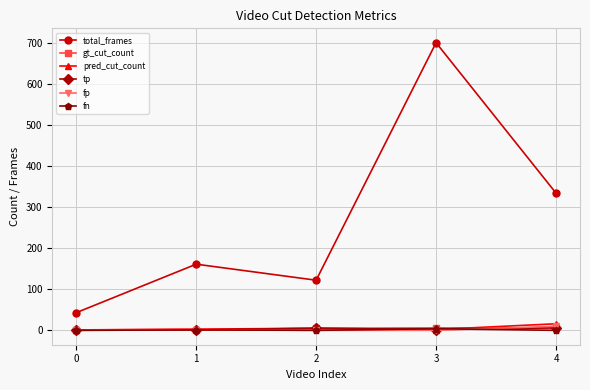

True or false: pred_cut_count has more than 0 interior local peaks.

True